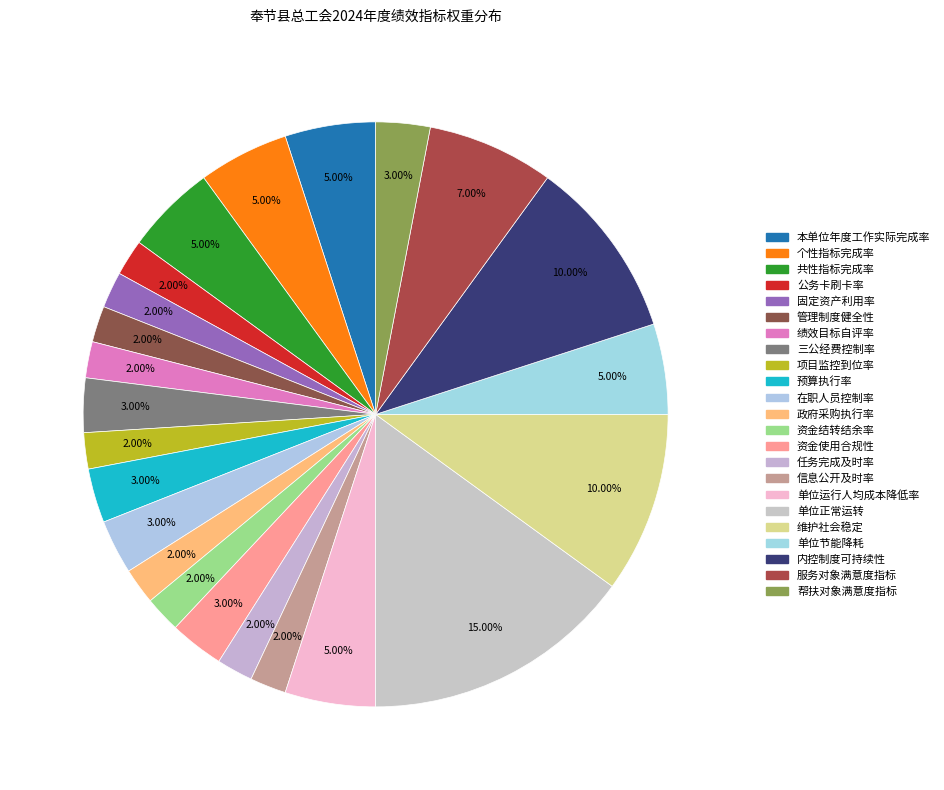

Is there a majority slice in this chart?

No